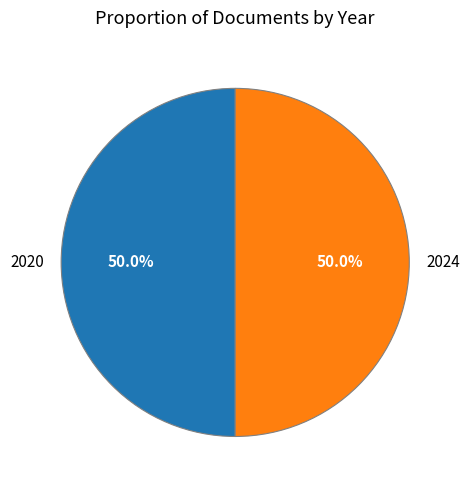

What is the ratio of the value at 2024 to the value at 2020?

1.0